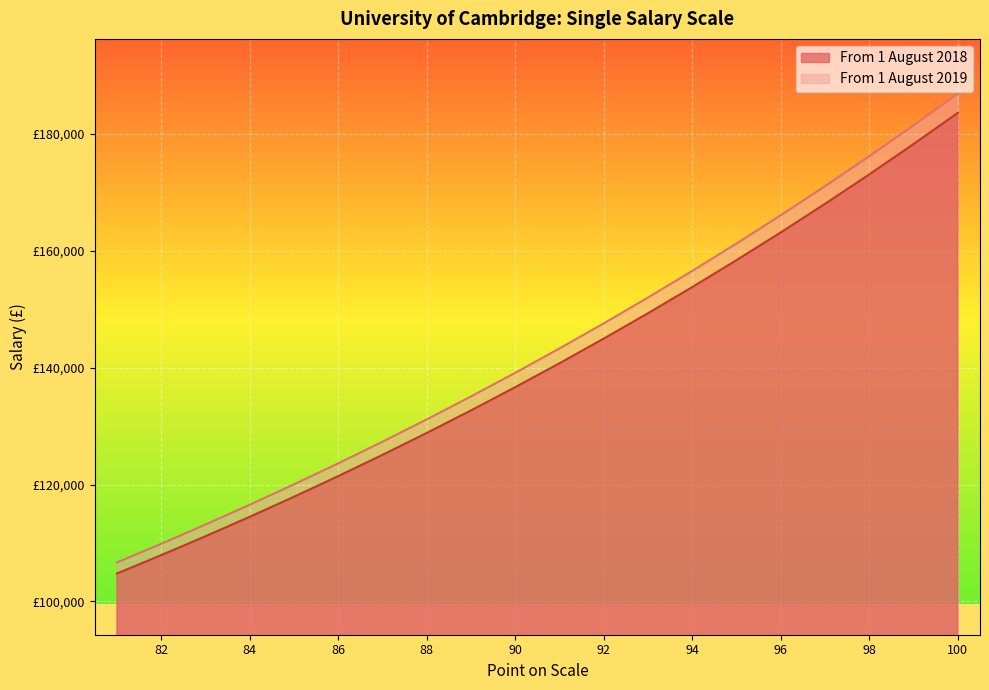

Rank the series by their maximum value, from highest to lowest.

From 1 August 2019, From 1 August 2018